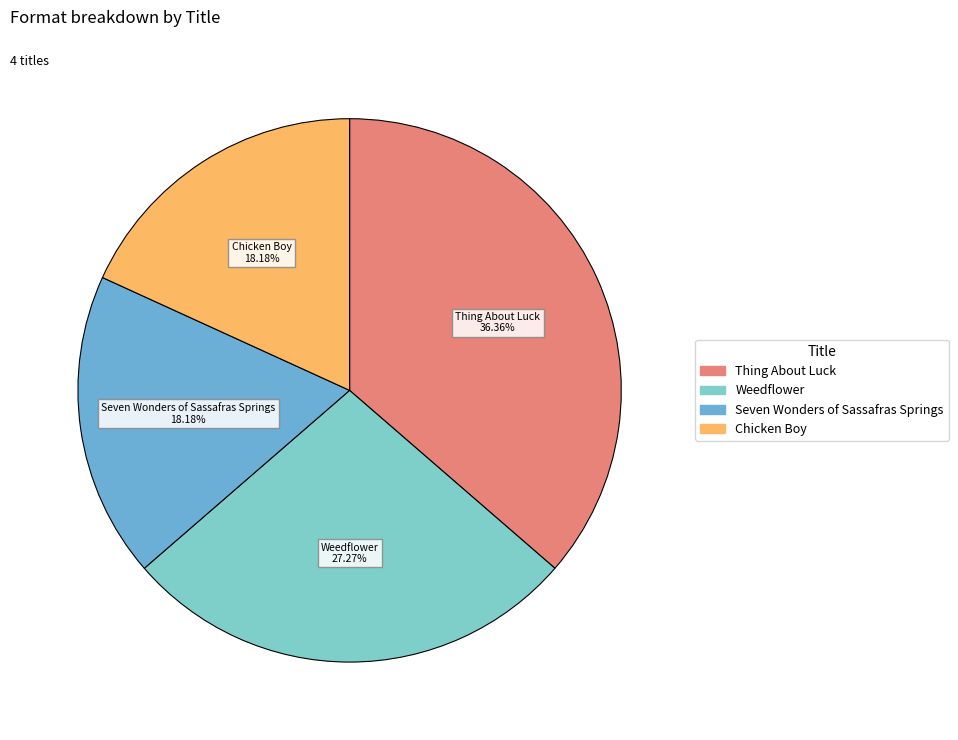

What is the ratio of the value at Chicken Boy to the value at Thing About Luck?

0.5